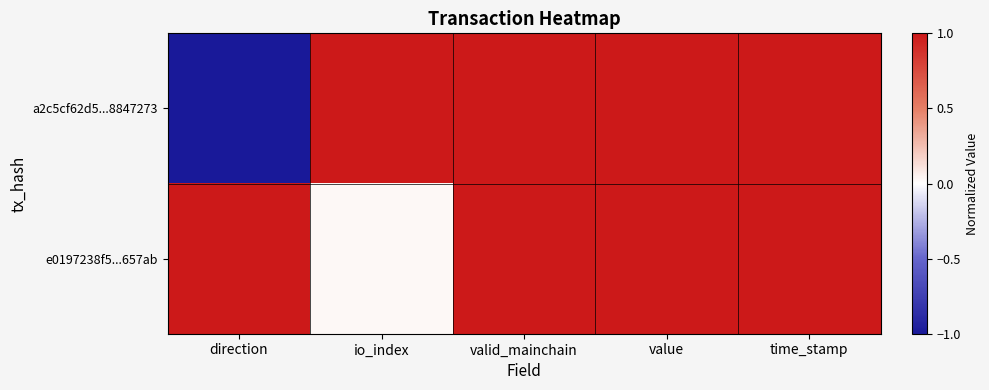

The e0197238f5...657ab series shows 0.6 at valid_mainchain. True or false?

False